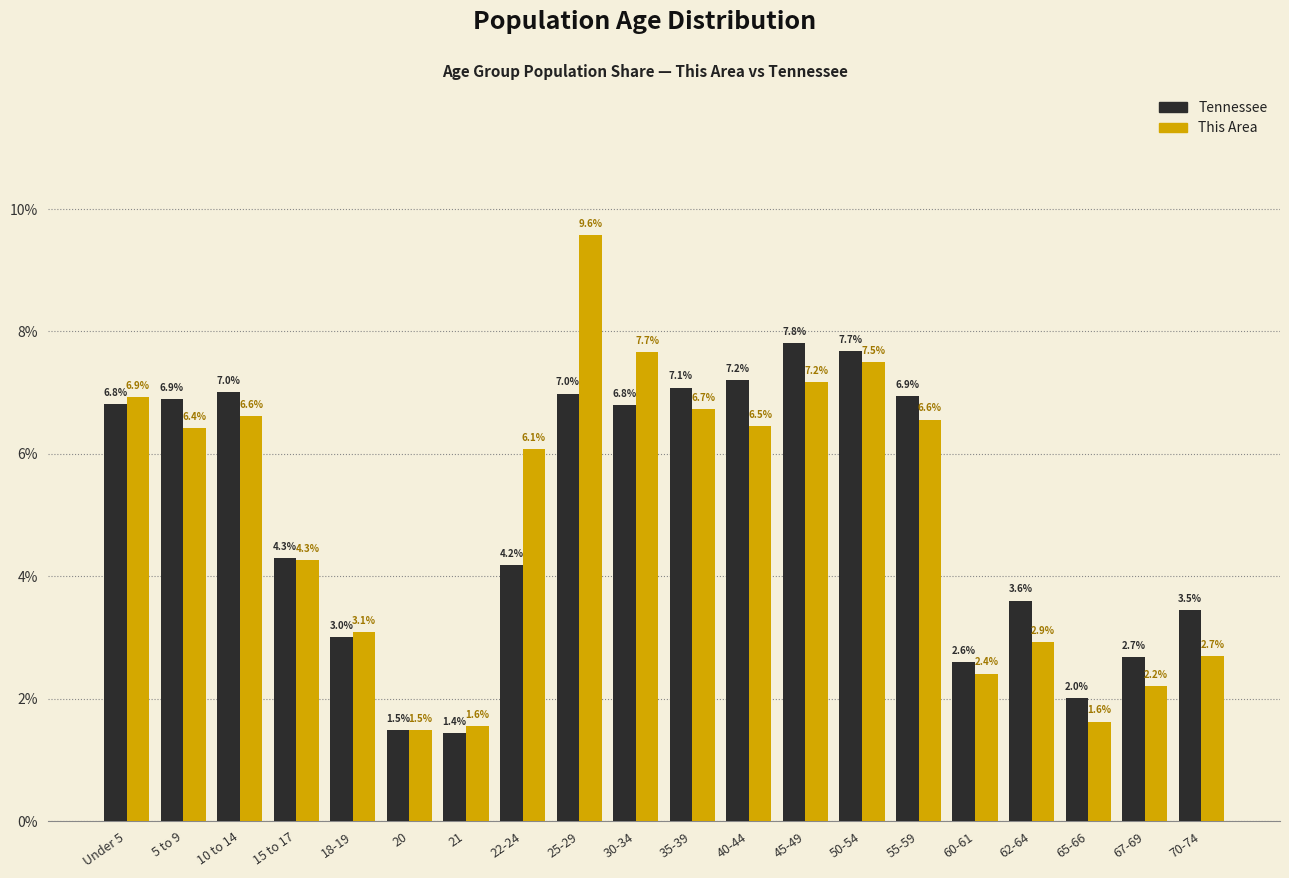

Reading left to right, transcribe all the data shown in this chart.

Tennessee: Under 5=6.8	5 to 9=6.9	10 to 14=7.0	15 to 17=4.3	18-19=3.0	20=1.5	21=1.4	22-24=4.2	25-29=7.0	30-34=6.8	35-39=7.1	40-44=7.2	45-49=7.8	50-54=7.7	55-59=6.9	60-61=2.6	62-64=3.6	65-66=2.0	67-69=2.7	70-74=3.5
This Area: Under 5=6.9	5 to 9=6.4	10 to 14=6.6	15 to 17=4.3	18-19=3.1	20=1.5	21=1.6	22-24=6.1	25-29=9.6	30-34=7.7	35-39=6.7	40-44=6.5	45-49=7.2	50-54=7.5	55-59=6.6	60-61=2.4	62-64=2.9	65-66=1.6	67-69=2.2	70-74=2.7